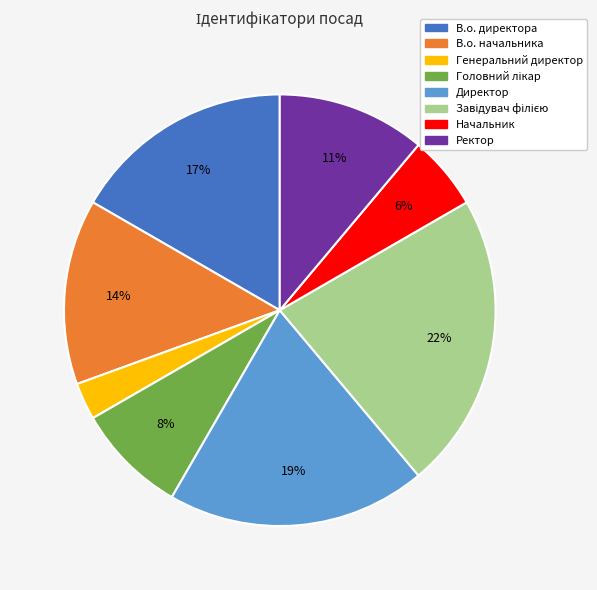

Which has a higher value, Ректор or В.о. директора?

В.о. директора